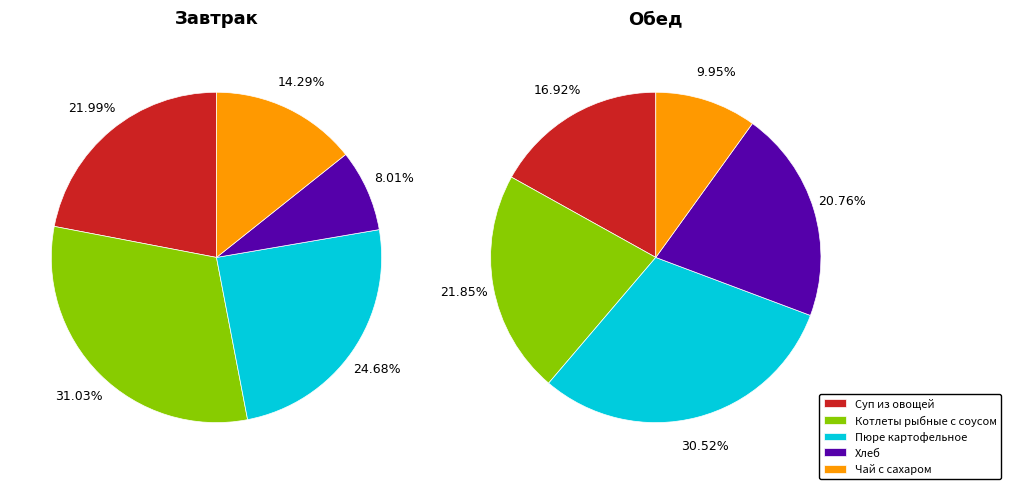

Count the number of slices in the pie.

5